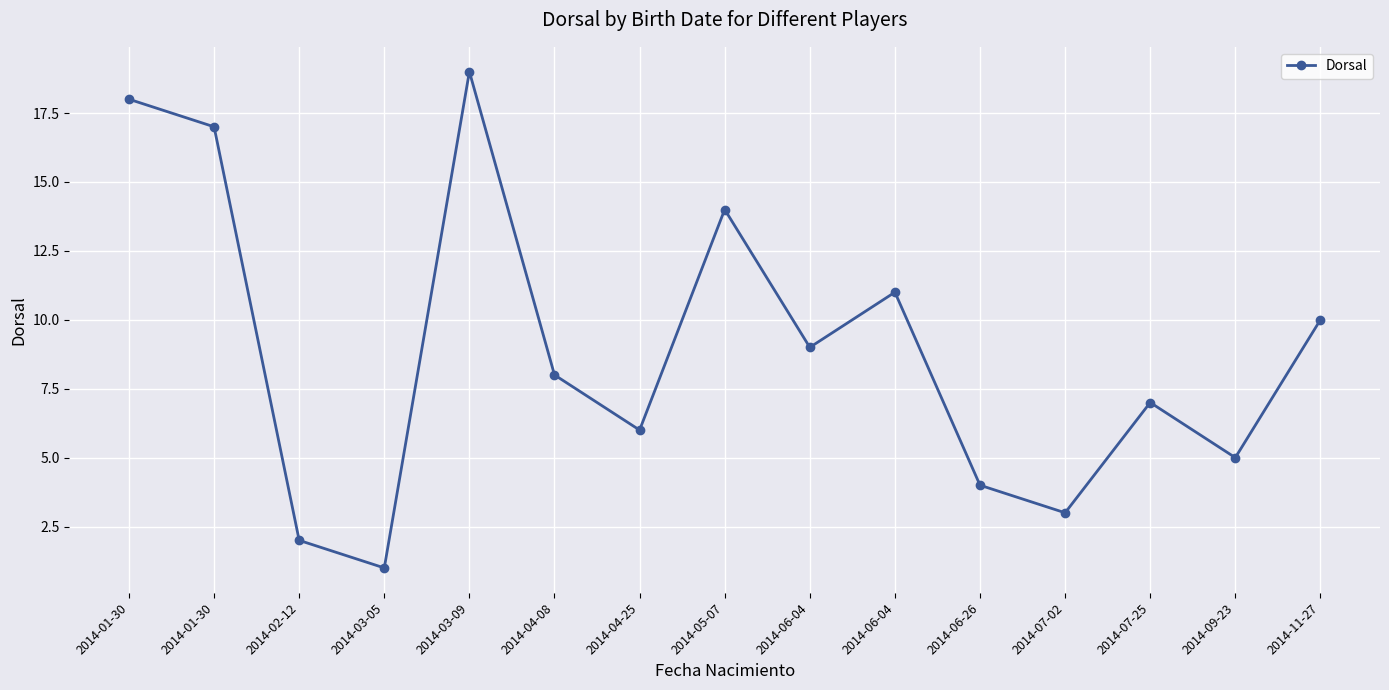

At which label does the data first exceed 8?

2014-01-30